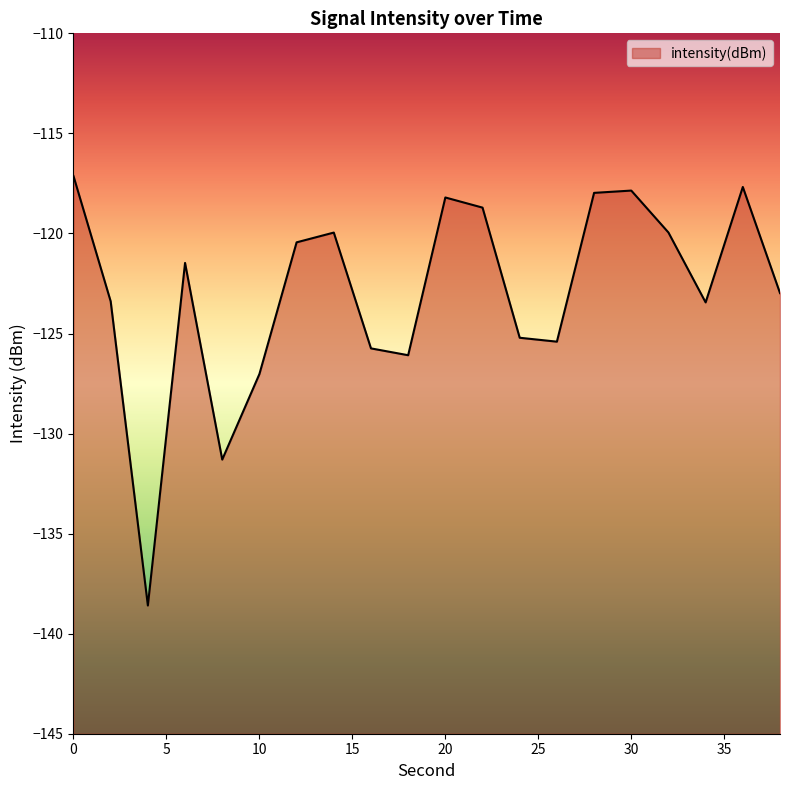

What is the change in value from 14 to 34?

-3.5